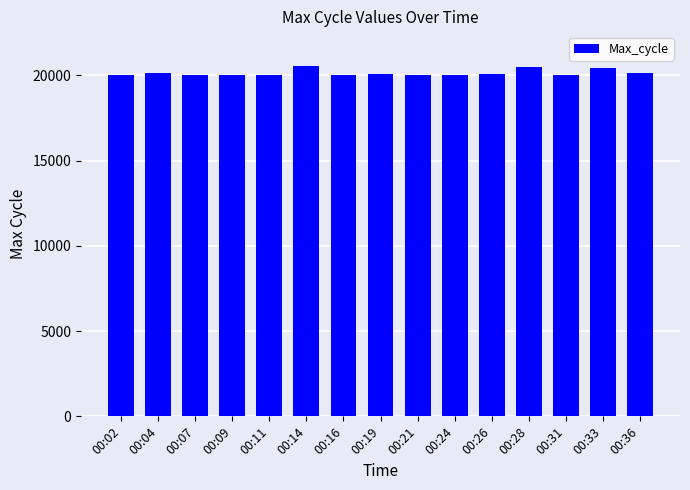

What is the smallest value displayed?

20016